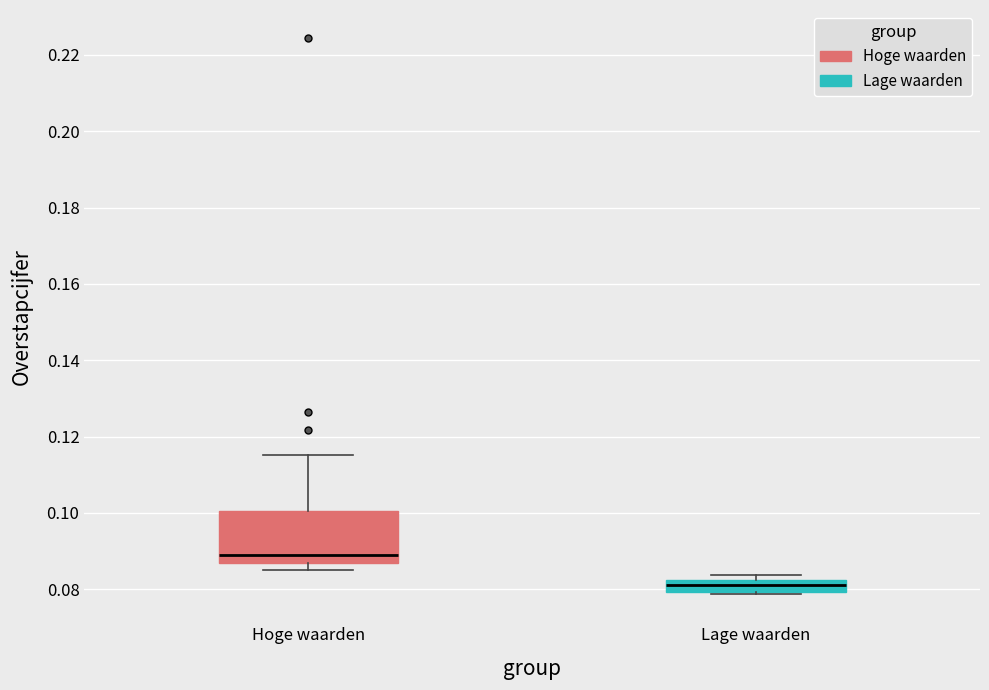

Where is the lower edge of the box for Lage waarden on the y-axis? The values are not printed on the chart, so give them approximately, as read against the axis.

0.080